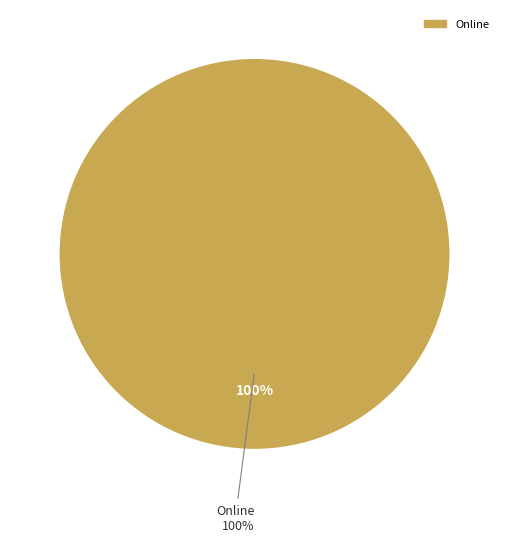

Is the sum of Cash and Cheque greater than half?

No